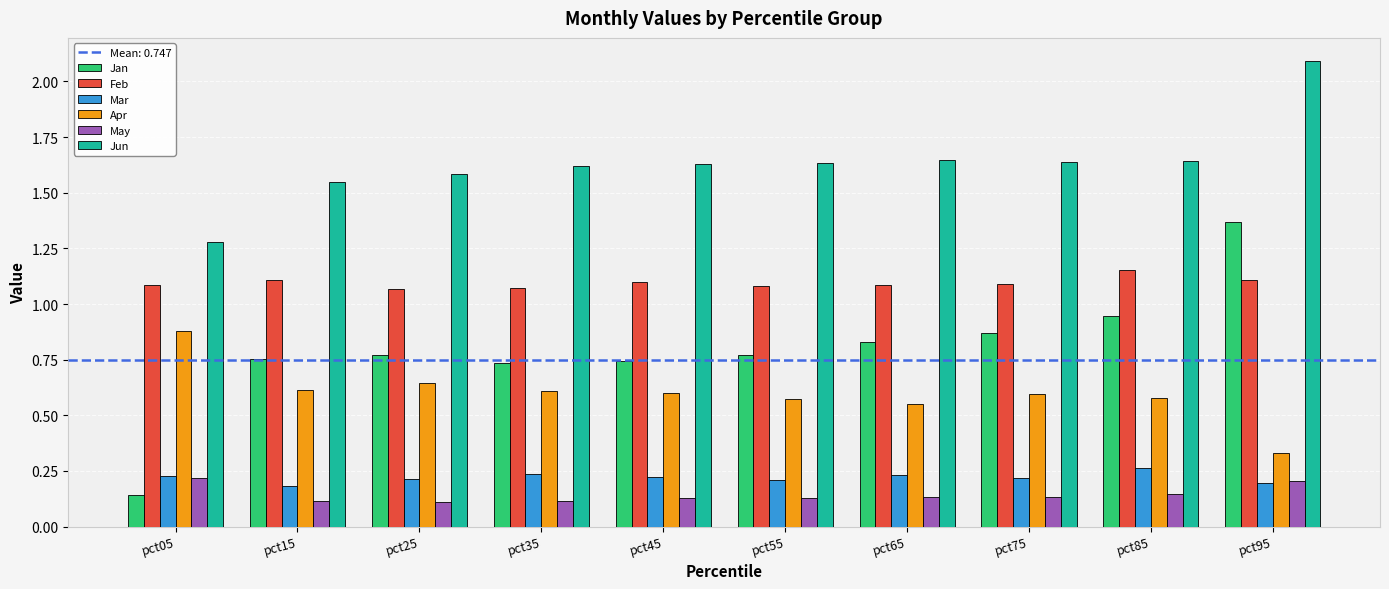

Which series has the largest range (max minus min)?

Jan